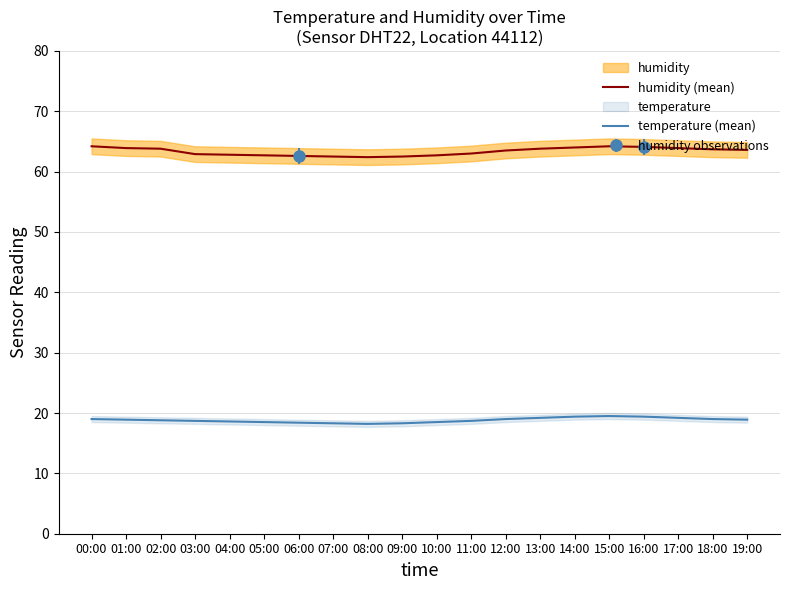

Reading left to right, transcribe all the data shown in this chart.

humidity (mean): 64.2	63.9	63.8	62.9	62.8	62.7	62.6	62.5	62.4	62.5	62.7	63.0	63.5	63.8	64.0	64.2	64.1	63.9	63.7	63.6
temperature (mean): 19.0	18.9	18.8	18.7	18.6	18.5	18.4	18.3	18.2	18.3	18.5	18.7	19.0	19.2	19.4	19.5	19.4	19.2	19.0	18.9